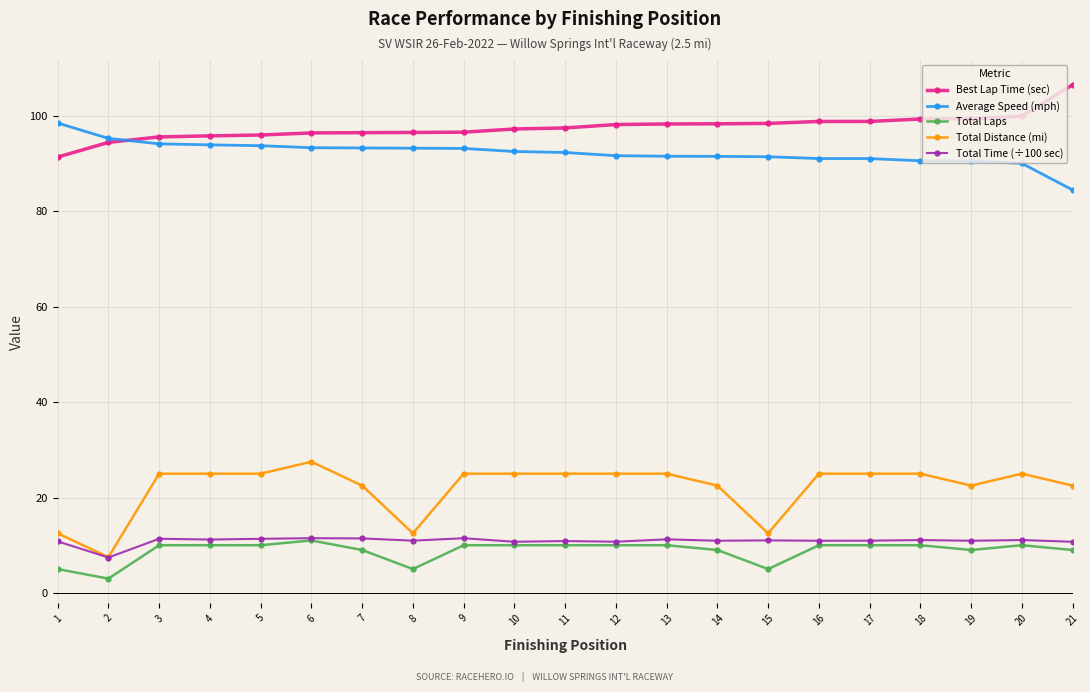

Which series has the largest range (max minus min)?

Total Distance (mi)